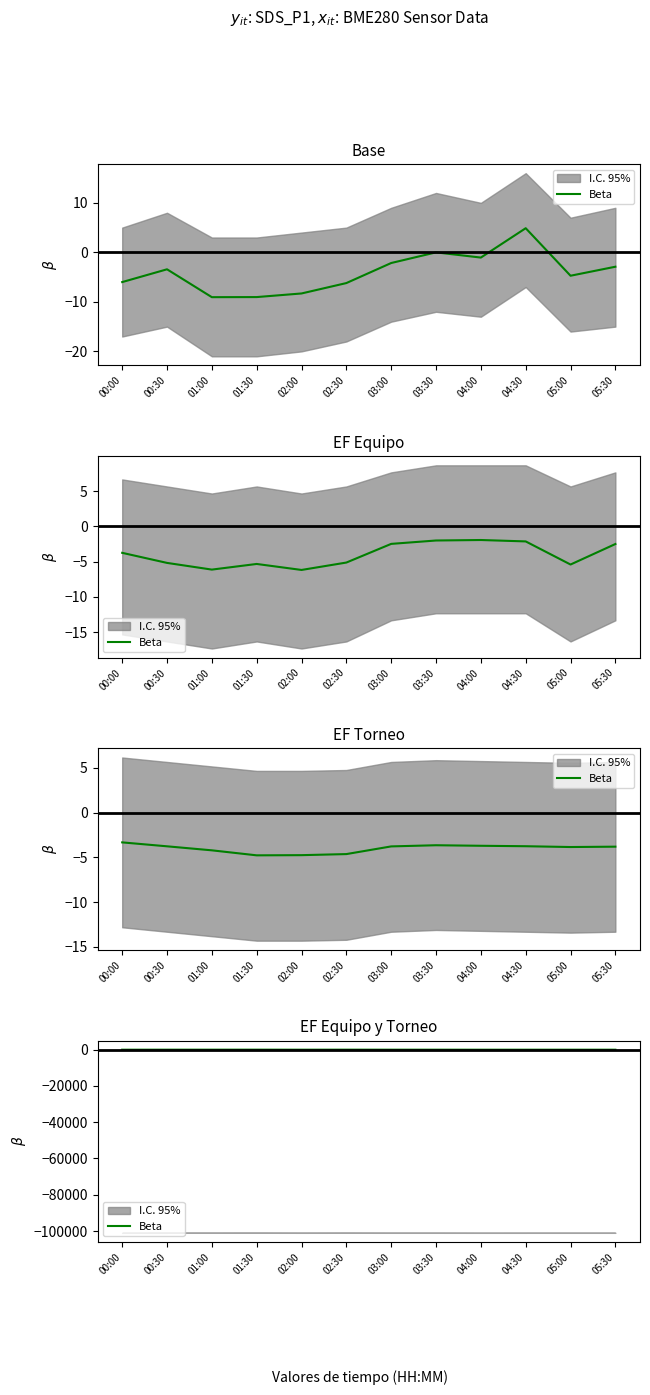

Rank the categories by value from lowest to highest.

04:00, 00:00, 05:30, 04:30, 05:00, 02:00, 03:00, 03:30, 00:30, 01:00, 02:30, 01:30